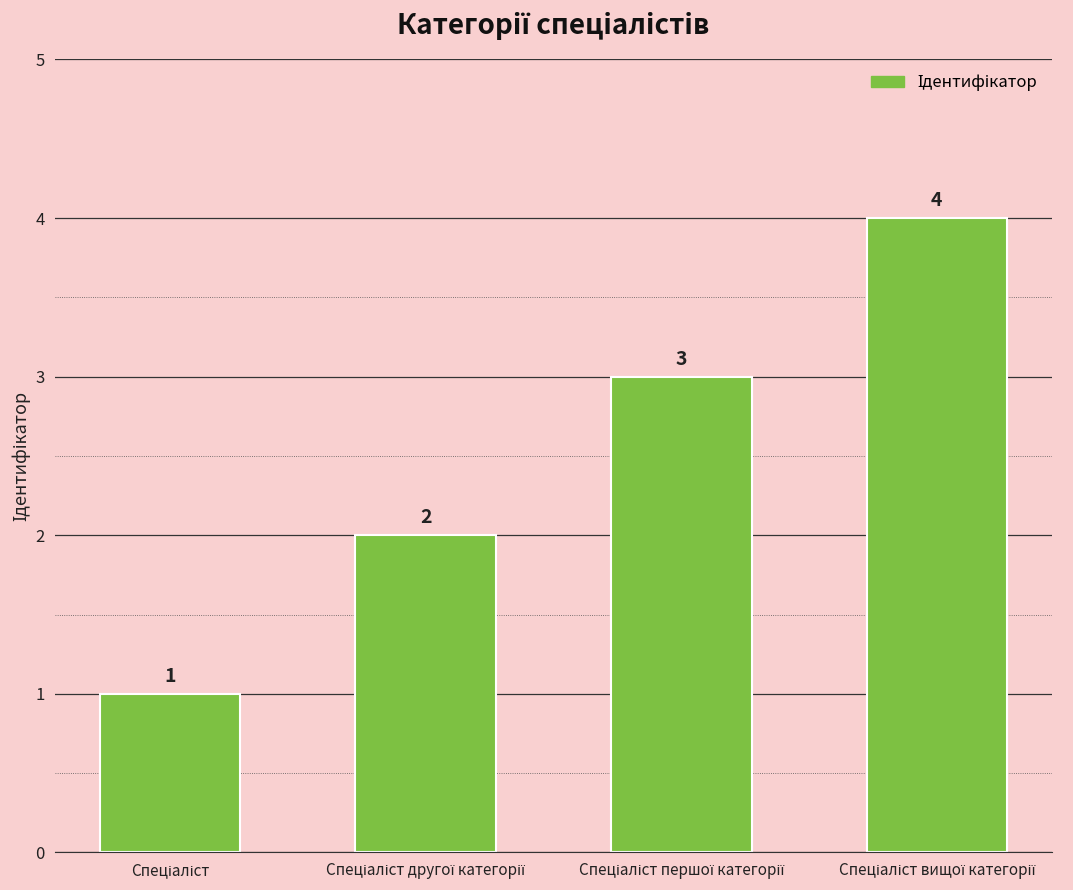

Count the number of data series in this chart.

1